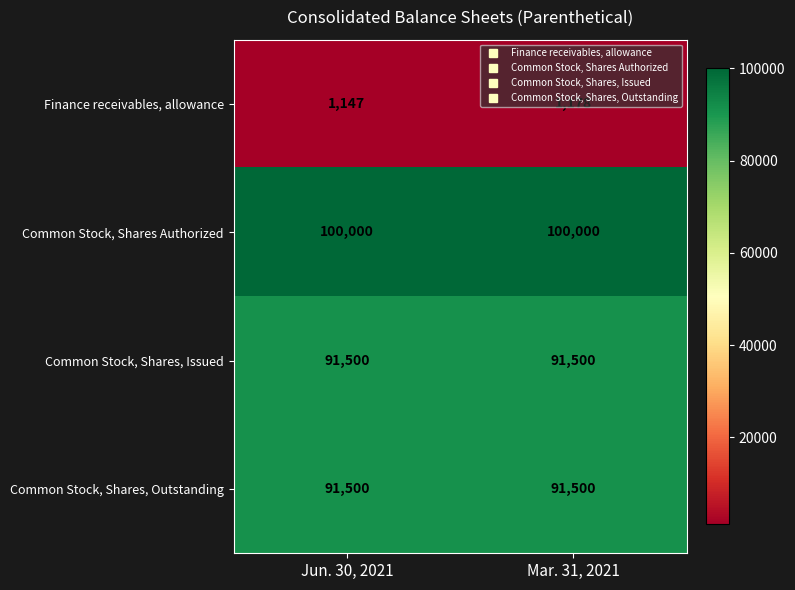

What is the difference between the Finance receivables, allowance values at Mar. 31, 2021 and Jun. 30, 2021?

31